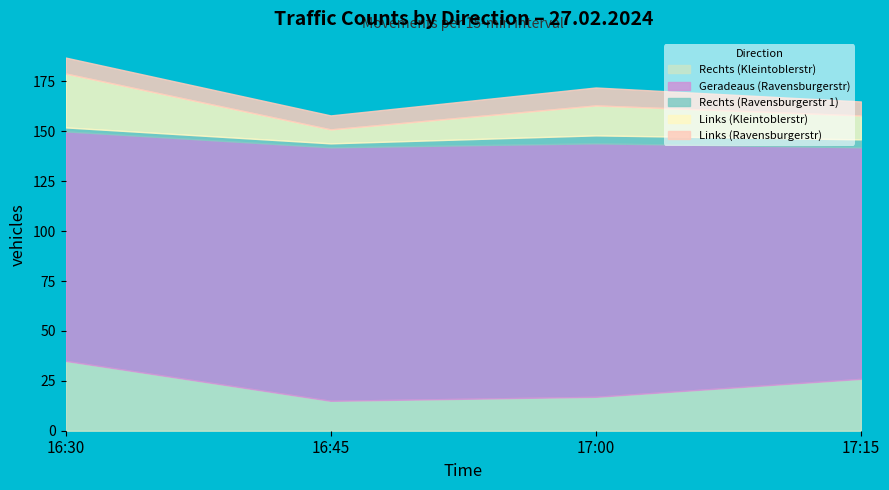

Where is the first local maximum for Links (Kleintoblerstr)?

17:00